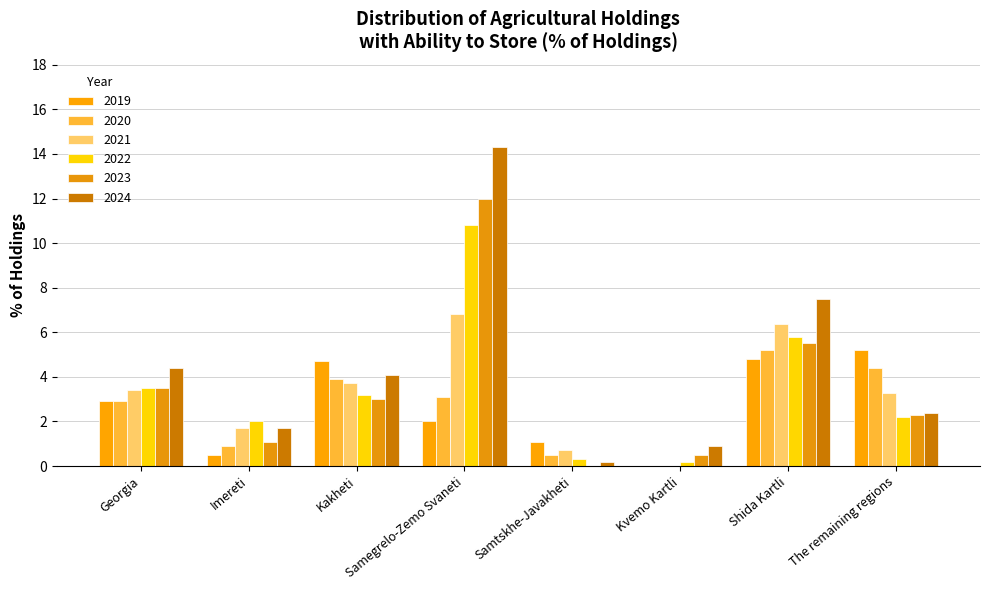

What is the difference between the maximum and minimum values in the 2019 series?

5.2